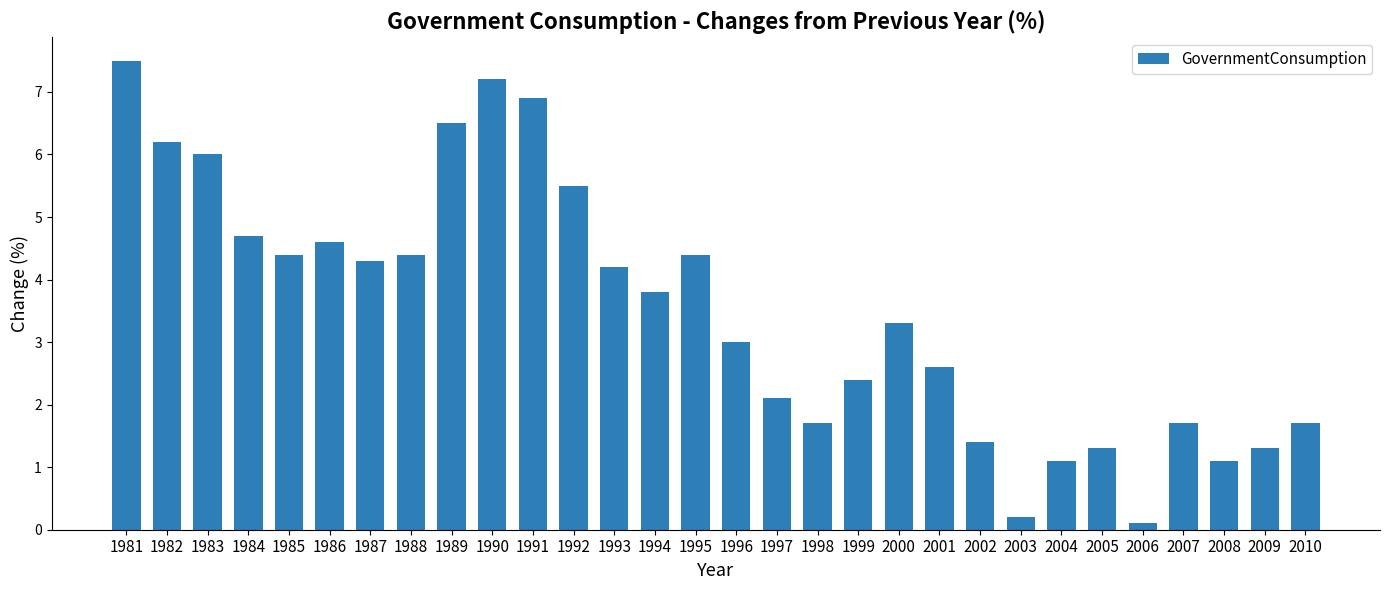

What is the difference between the maximum and minimum values?

7.4